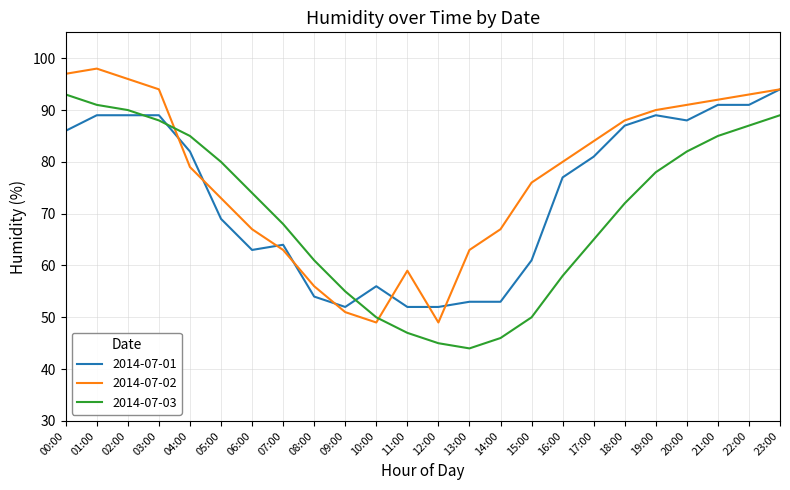

What position from the right is 11:00?

13